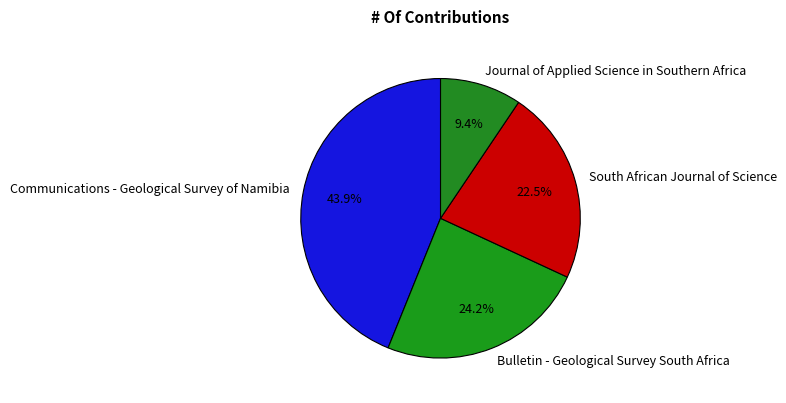

Which has a higher value, South African Journal of Science or Bulletin - Geological Survey South Africa?

Bulletin - Geological Survey South Africa